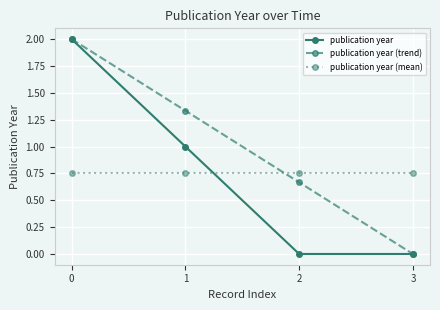

What is the value of the publication year point at the 1st from the left?

2.0